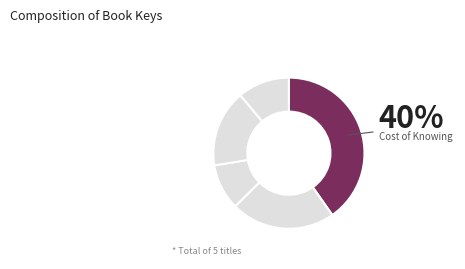

Count the number of slices in the pie.

5